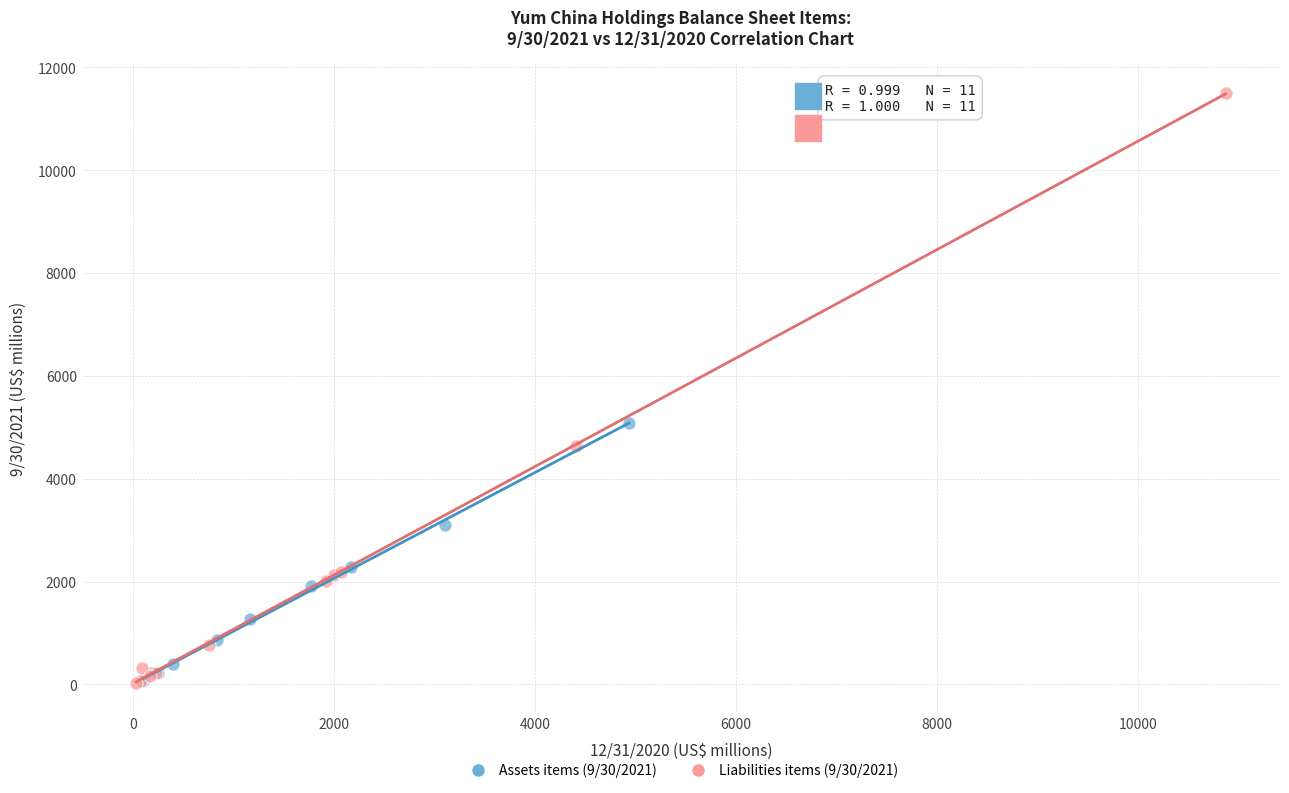

Which series has the widest spread of Y values?

Liabilities items (9/30/2021)